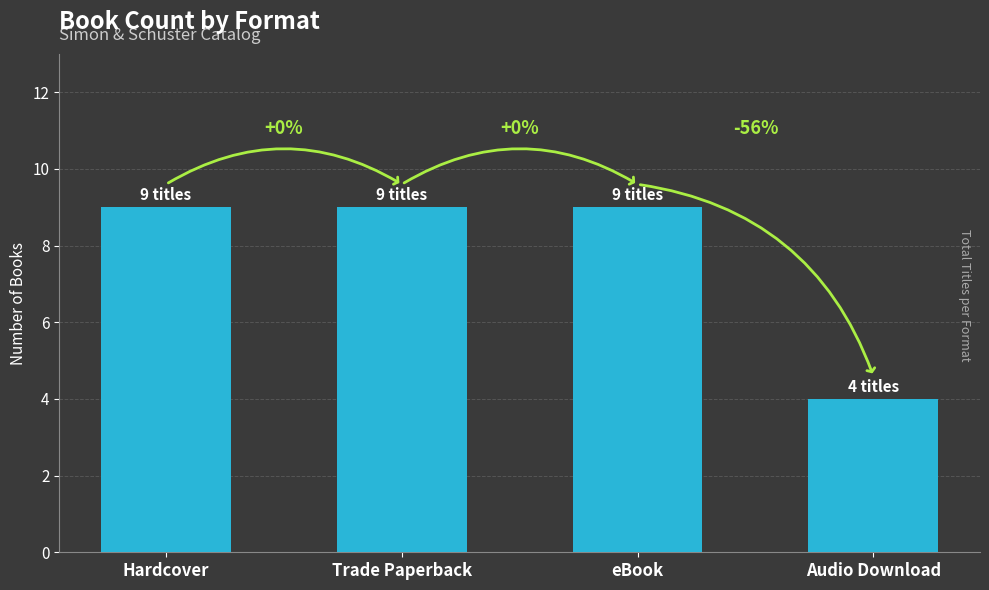

Read the value at eBook.

9